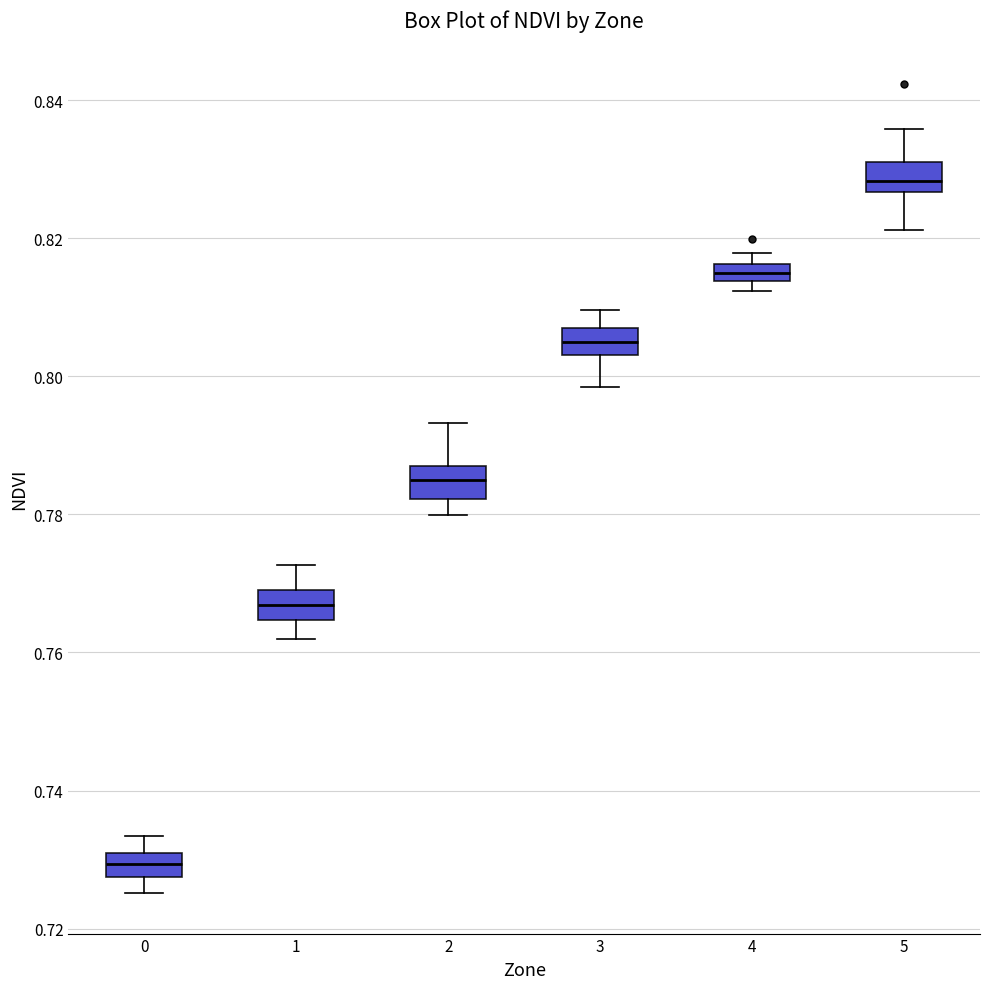

Which box has the highest median line?

5